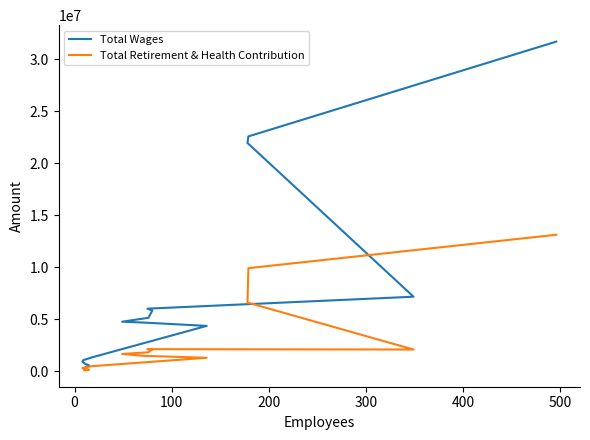

What is the label of the 3rd point from the left?

100